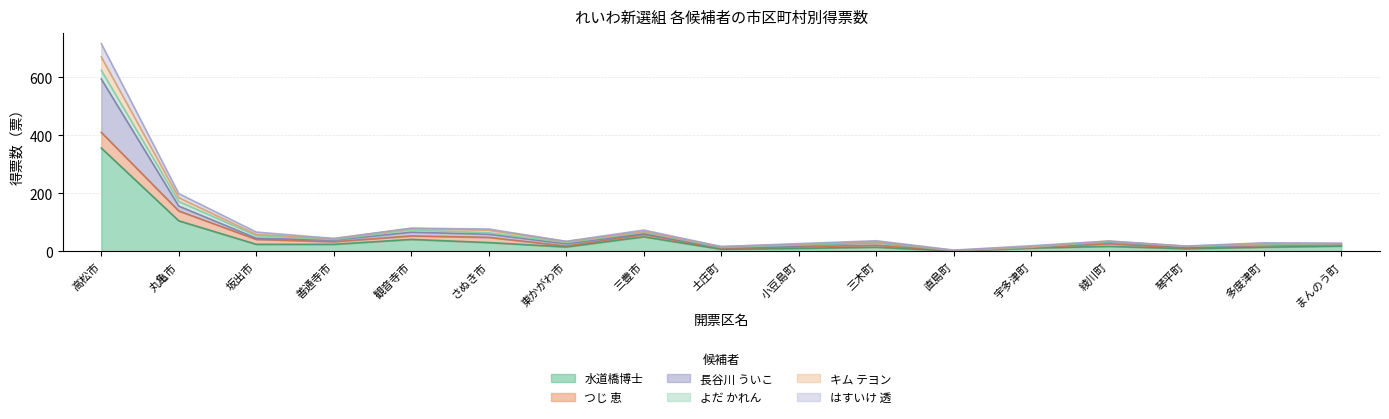

The value of キム テヨン at 東かがわ市 is 15.1. True or false?

False